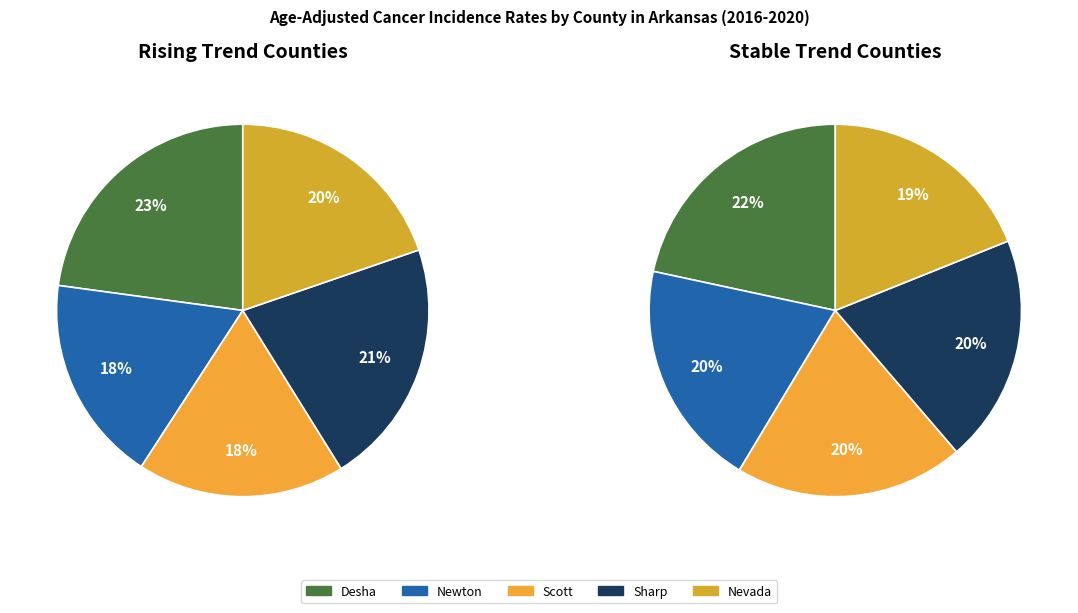

Which has a higher value, stable or rising?

stable